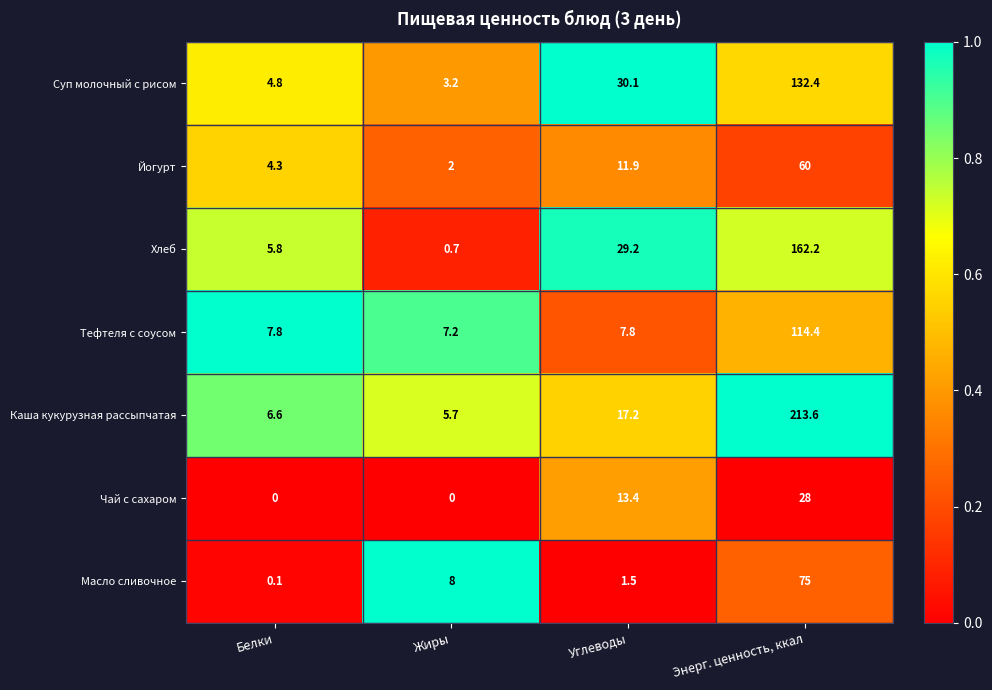

The value of Масло сливочное at Жиры is 8.0. True or false?

True